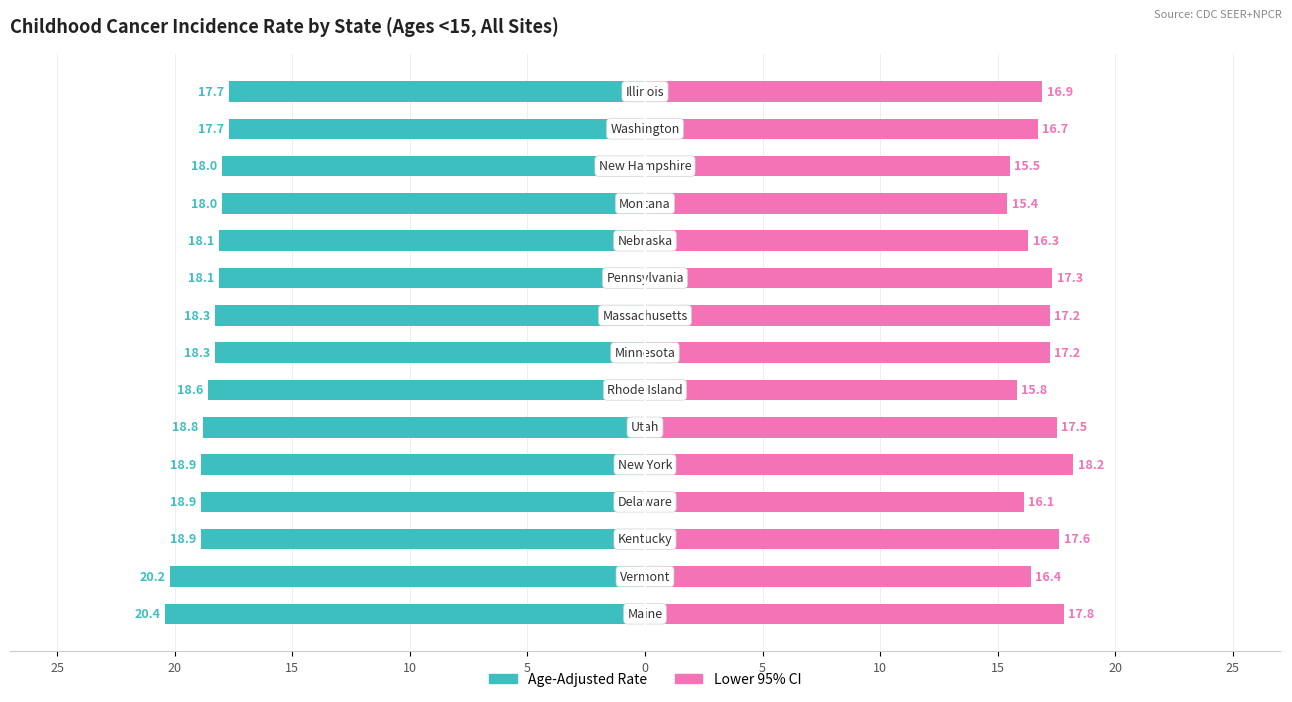

At how many categories does at least one series exceed 4?

15